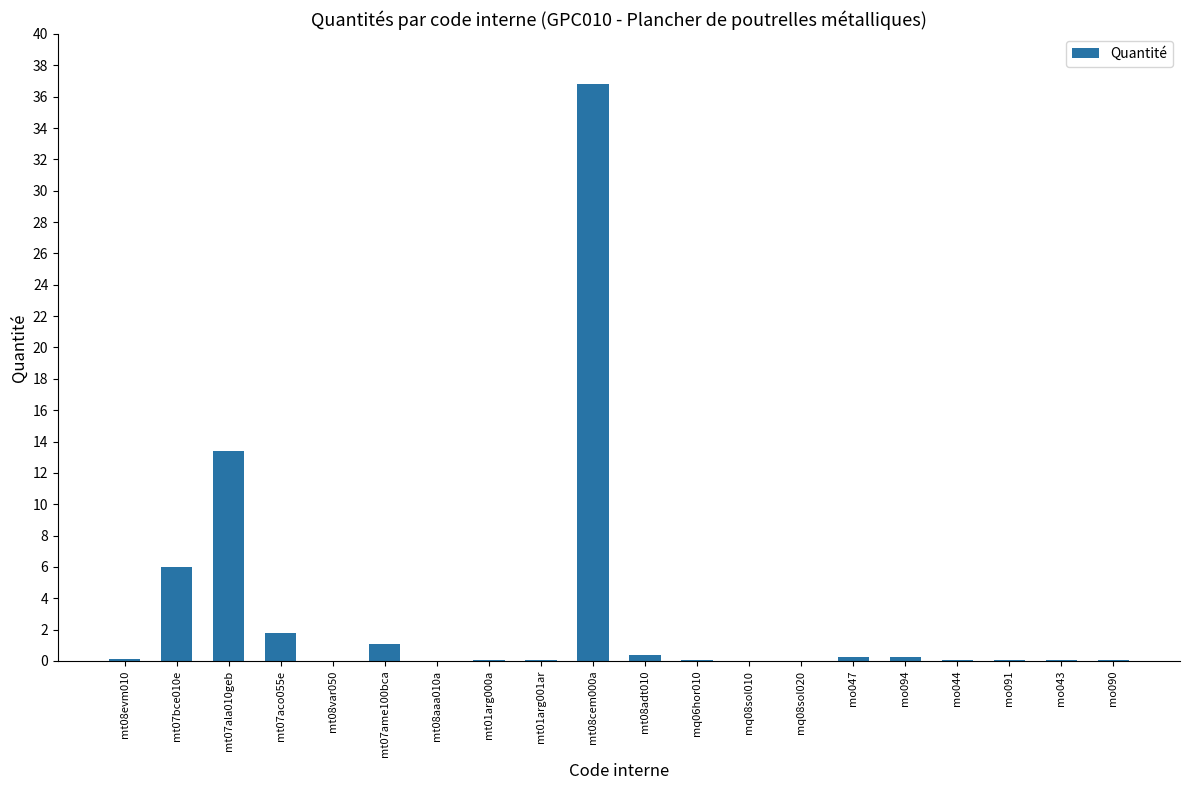

What is the sum of all values?

60.5